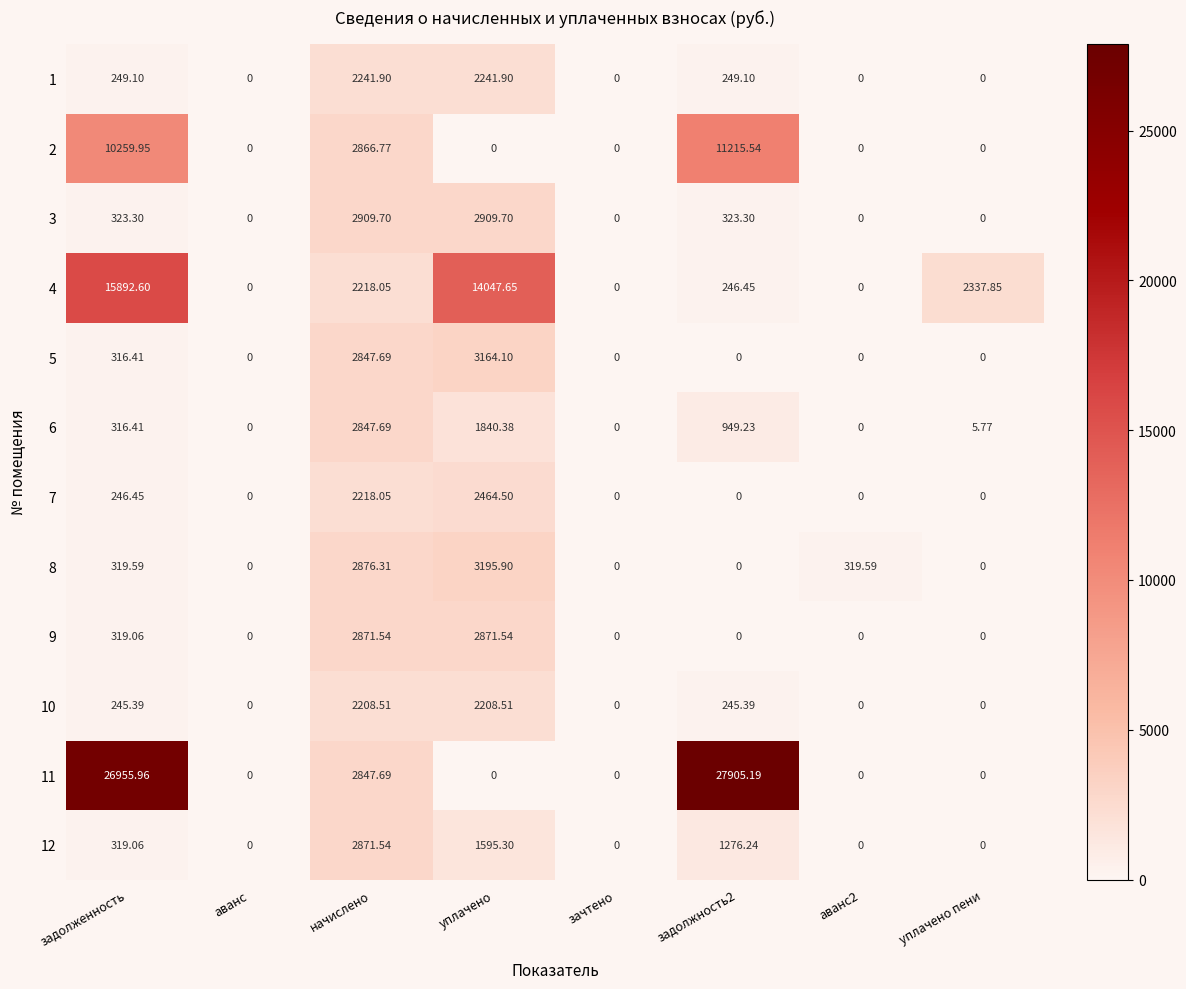

At which label is 5 closest to 1582?

задолженность